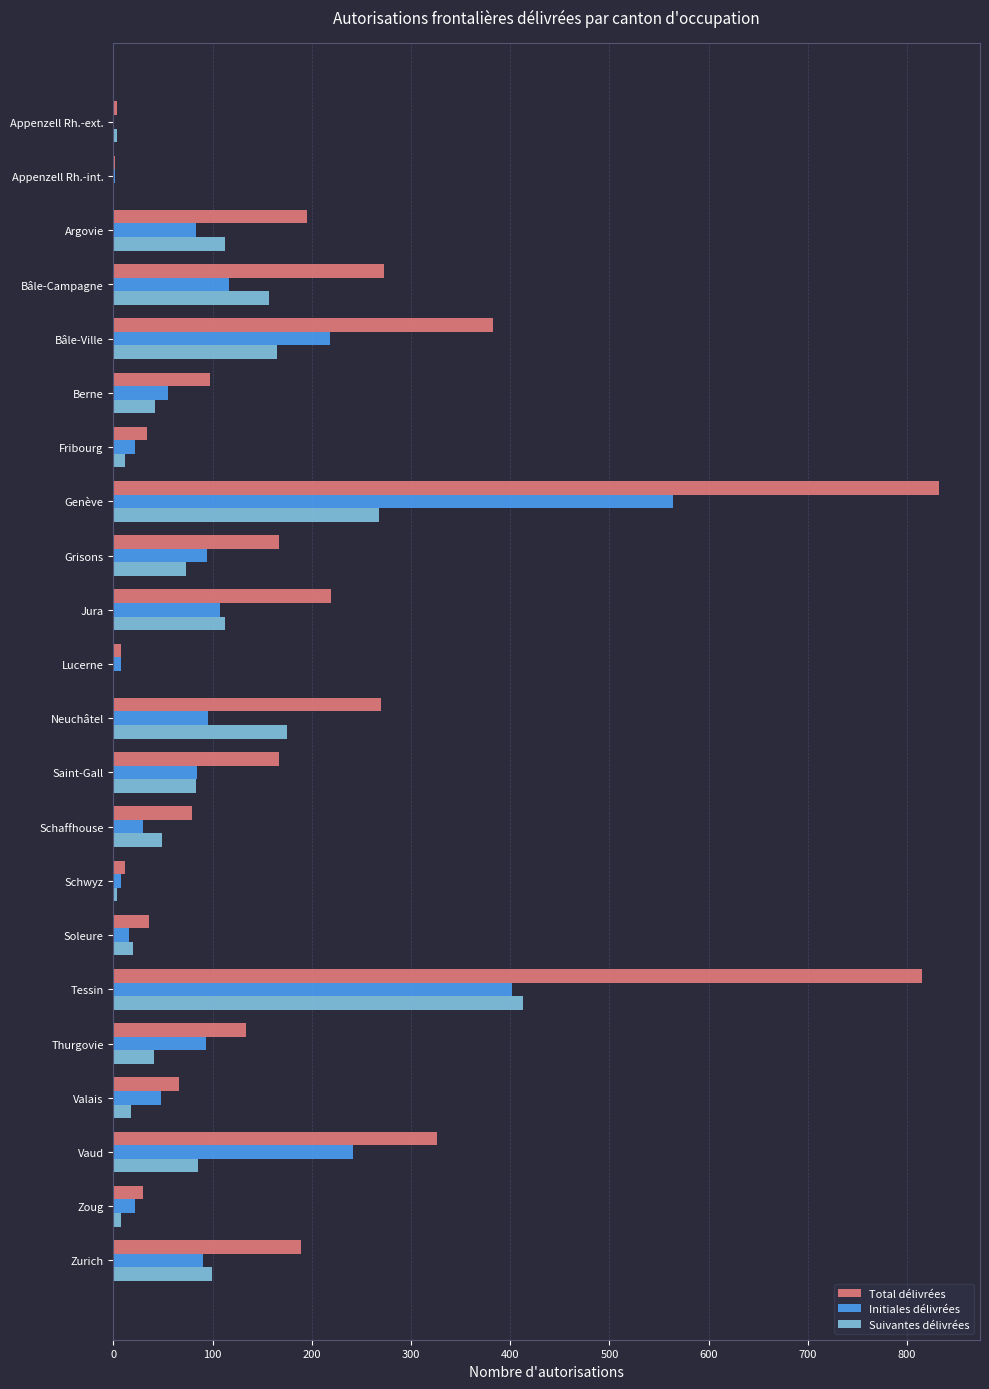

What is the sum of all Total délivrées values?

4338